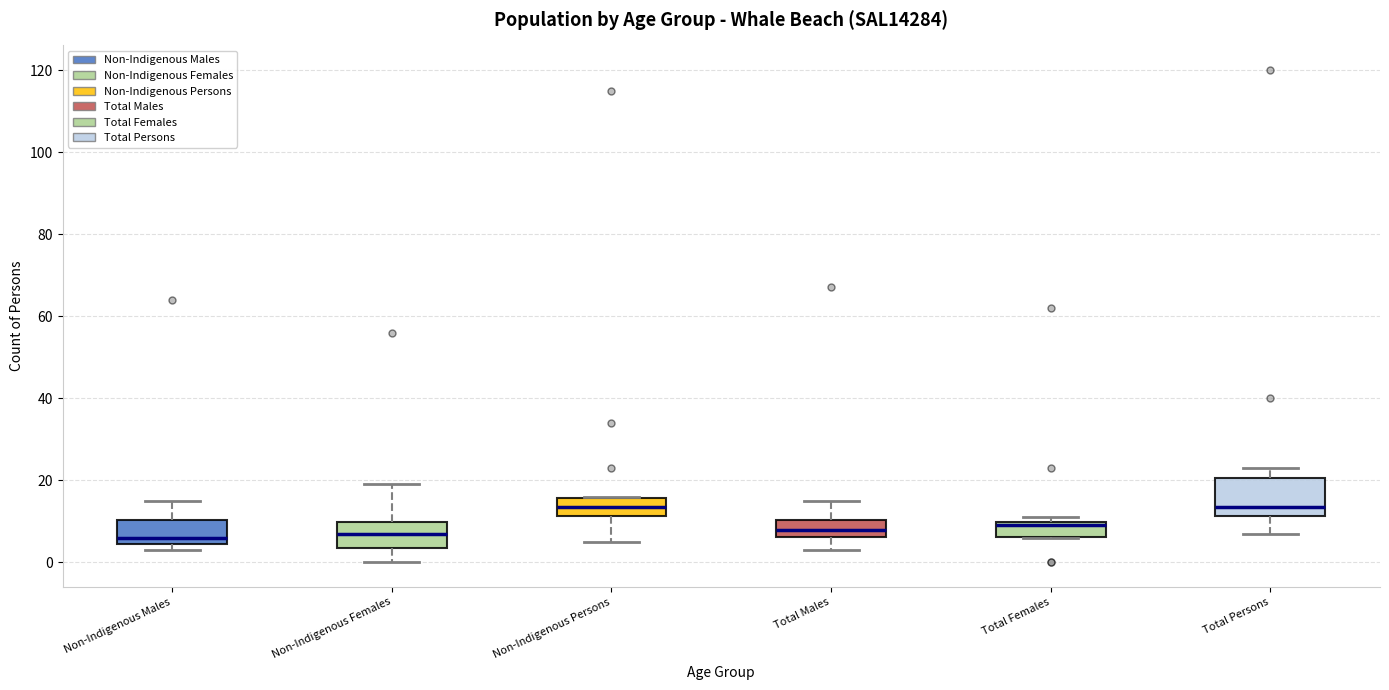

Where is the lower edge of the box for Total Persons on the y-axis? The values are not printed on the chart, so give them approximately, as read against the axis.

12